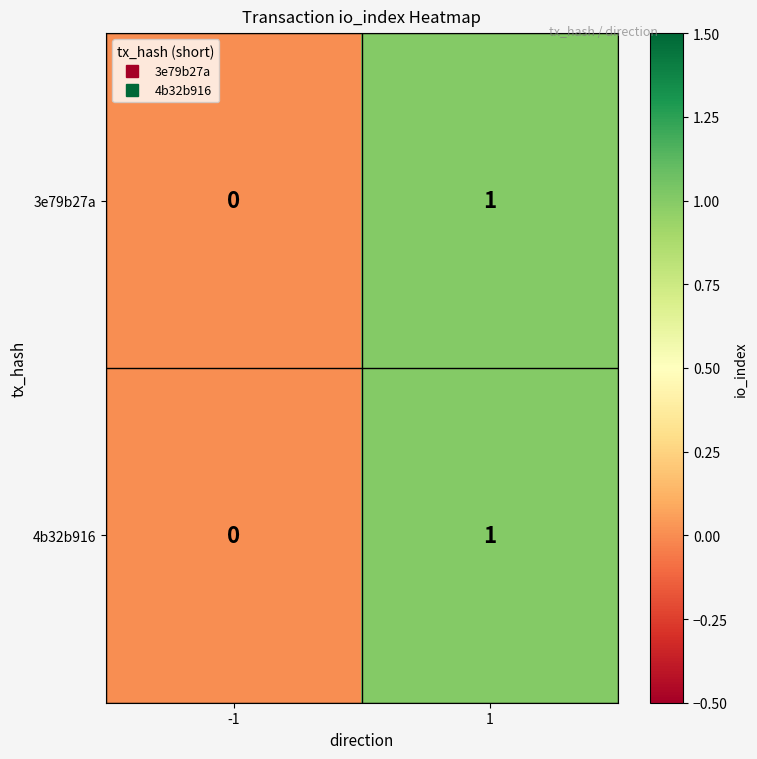

List the labels in order of 3e79b27a value, smallest first.

-1, 1